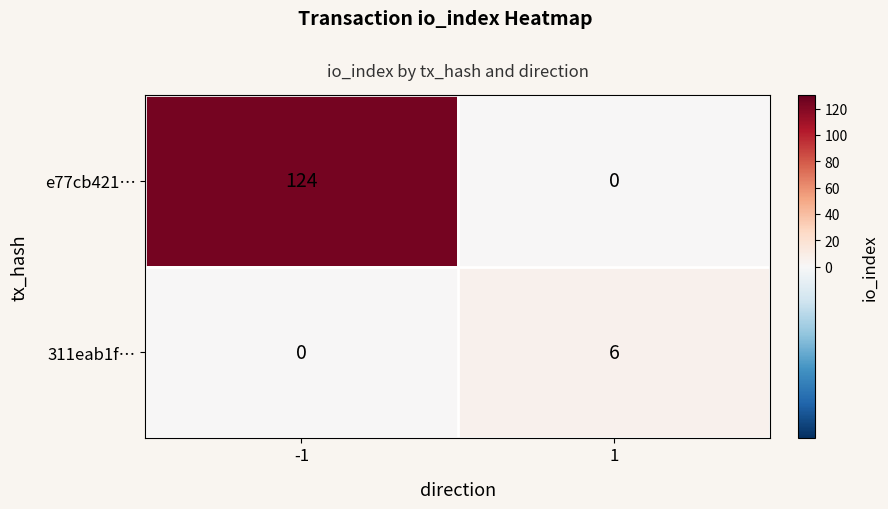

Reading left to right, transcribe all the data shown in this chart.

e77cb421…: 124	0
311eab1f…: 0	6